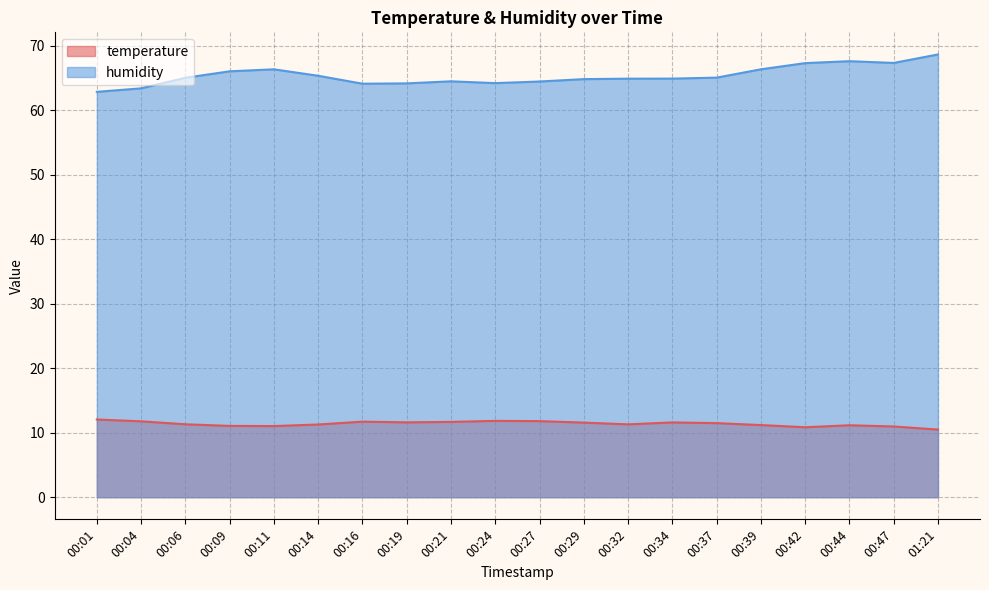

The humidity series shows 39.0 at 00:44. True or false?

False